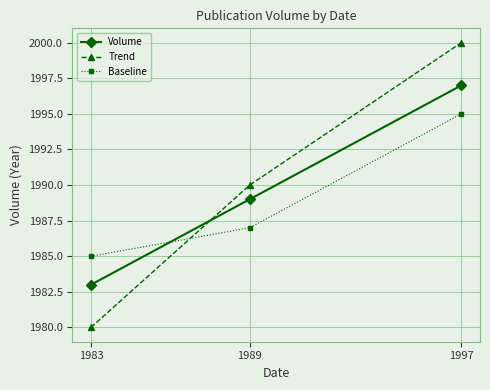

How many series are shown in this chart?

3